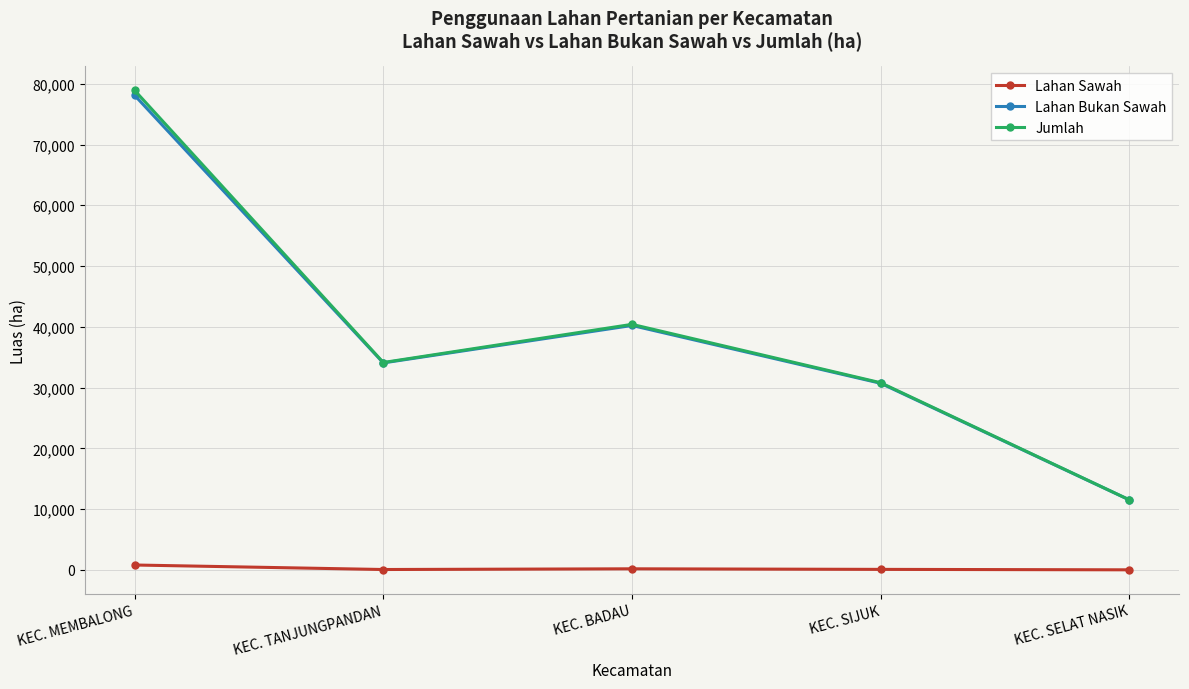

What is the label of the 2nd point from the left?

KEC. TANJUNGPANDAN